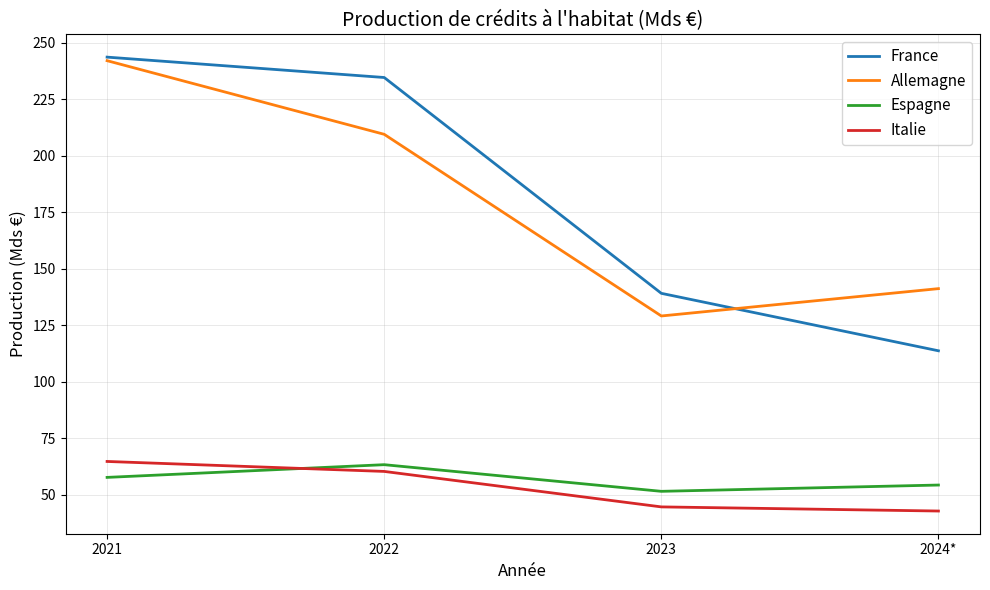

What position from the left is 2021?

1